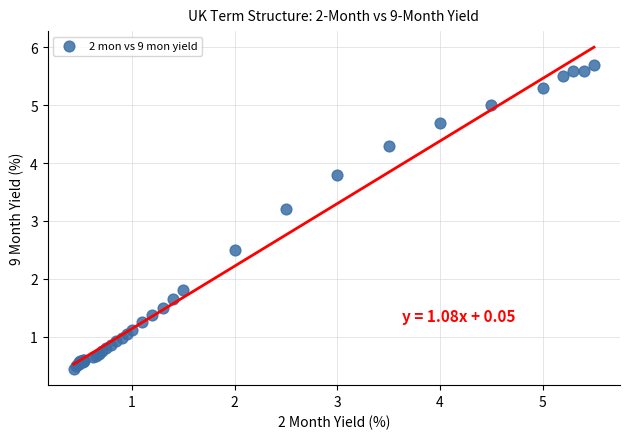

What Y value in the scatter plot is closest to 3?

3.2